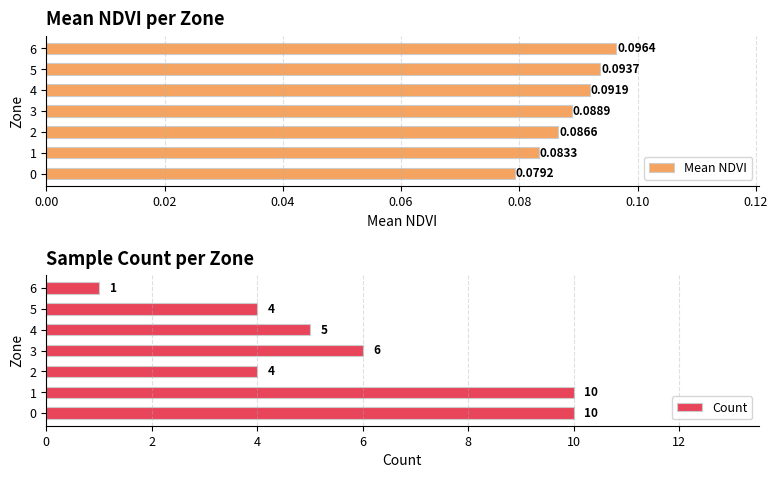

Rank the categories by Mean NDVI value from highest to lowest.

6, 5, 4, 3, 2, 1, 0